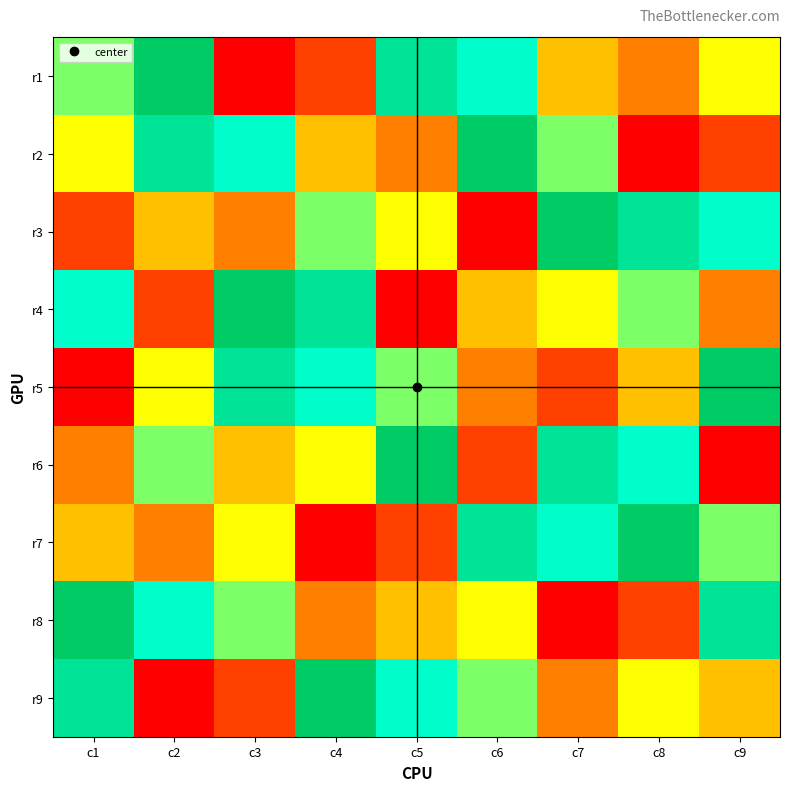

At which category is the sum across all series the highest?

c1